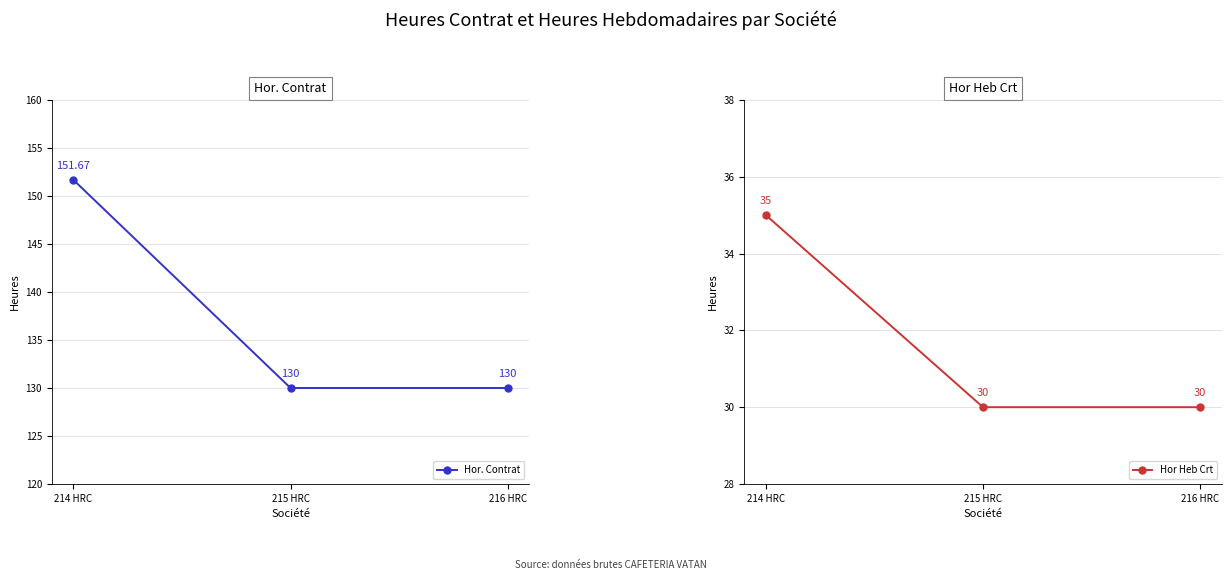

Rank the series at 216 HRC from highest to lowest value.

Hor. Contrat, Hor Heb Crt